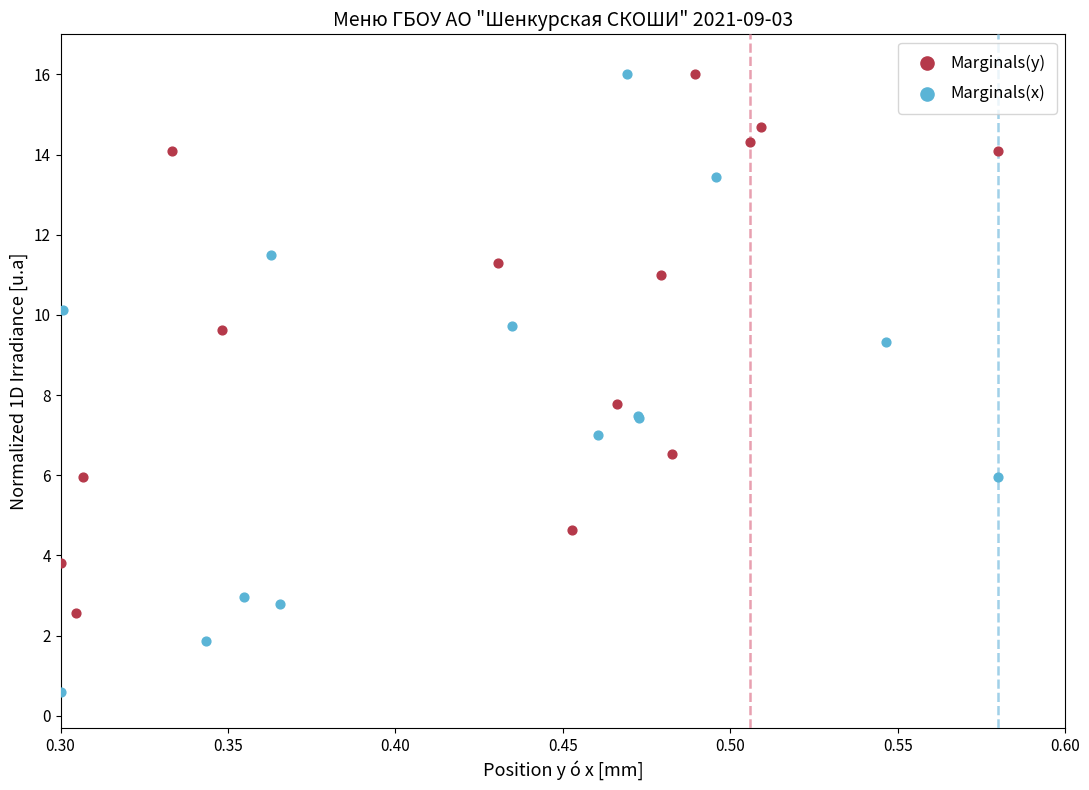

Which series has the widest spread of Y values?

Marginals(x)